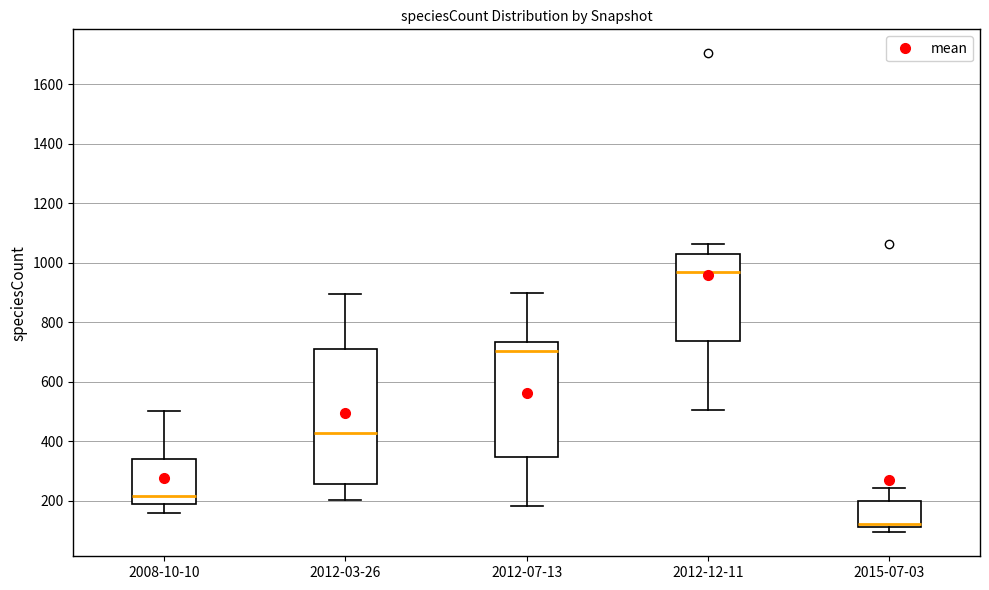

Reading left to right, read every box against the y-axis: the position of its median line, the range the box covers, and the ends of its whiskers. The values are not printed on the chart, so give them approximately, as read against the axis.

2008-10-10: median 220, box 180 to 340, whiskers 160 to 500
2012-03-26: median 420, box 260 to 720, whiskers 200 to 900
2012-07-13: median 700, box 340 to 740, whiskers 180 to 900
2012-12-11: median 980, box 740 to 1040, whiskers 500 to 1060
2015-07-03: median 120 (just above the box's lower edge), box 120 to 200, whiskers 100 to 240